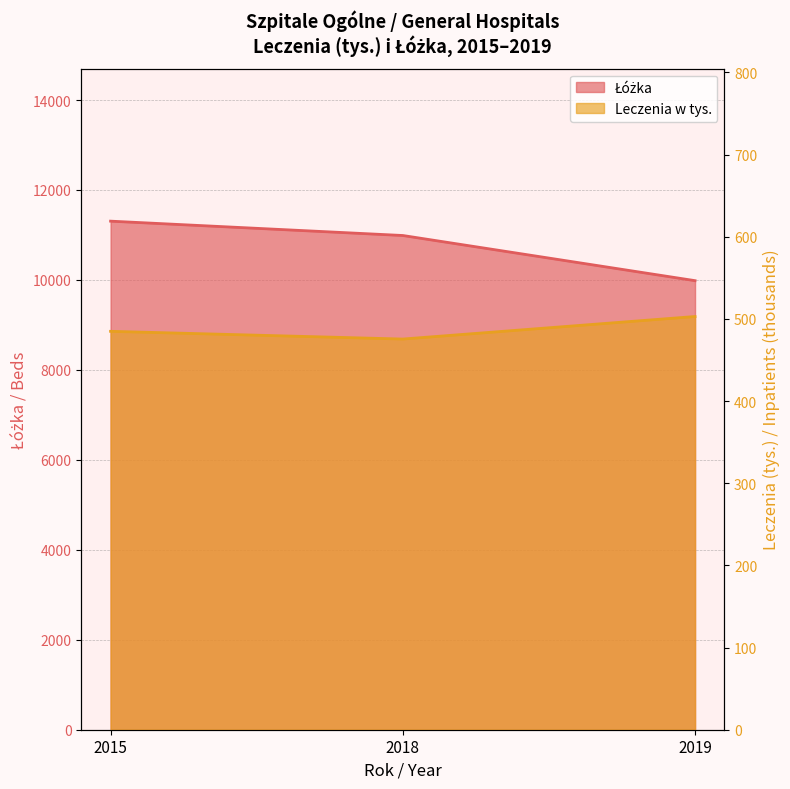

Reading left to right, what are all the values shown in this chart?

Leczenia w tys.: 2015=484.9	2018=475.5	2019=502.9
Łóżka: 2015=11307.0	2018=10988.0	2019=9984.0